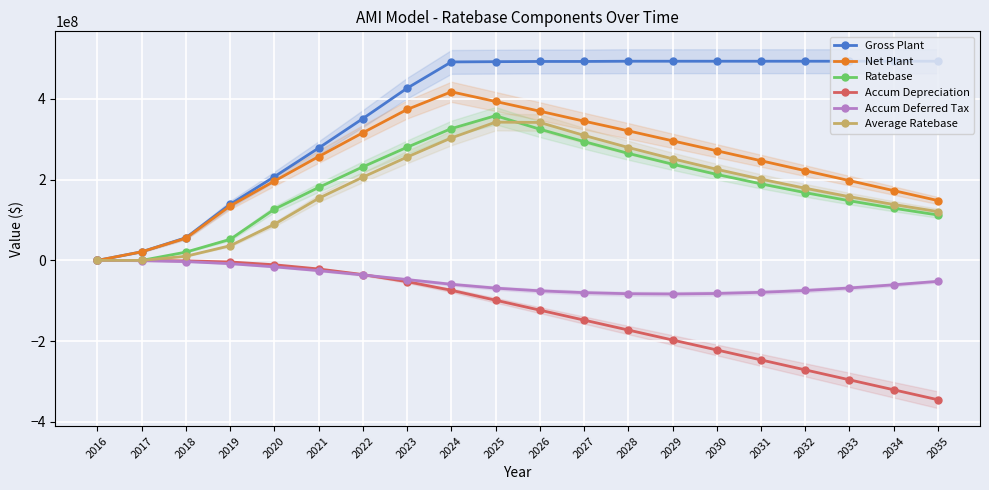

Which series changed the most between 2017 and 2028?

Gross Plant